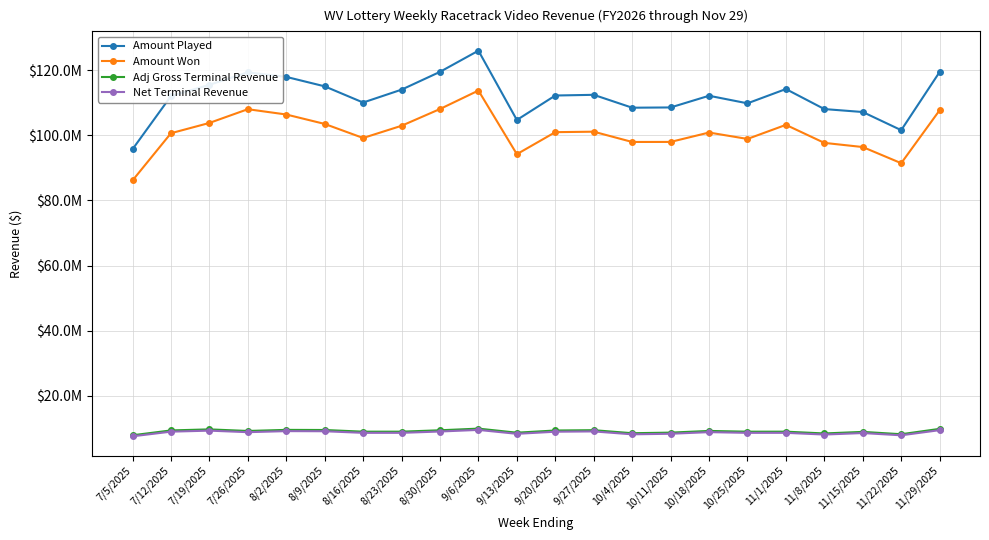

Which category has the highest value across all series?

9/6/2025